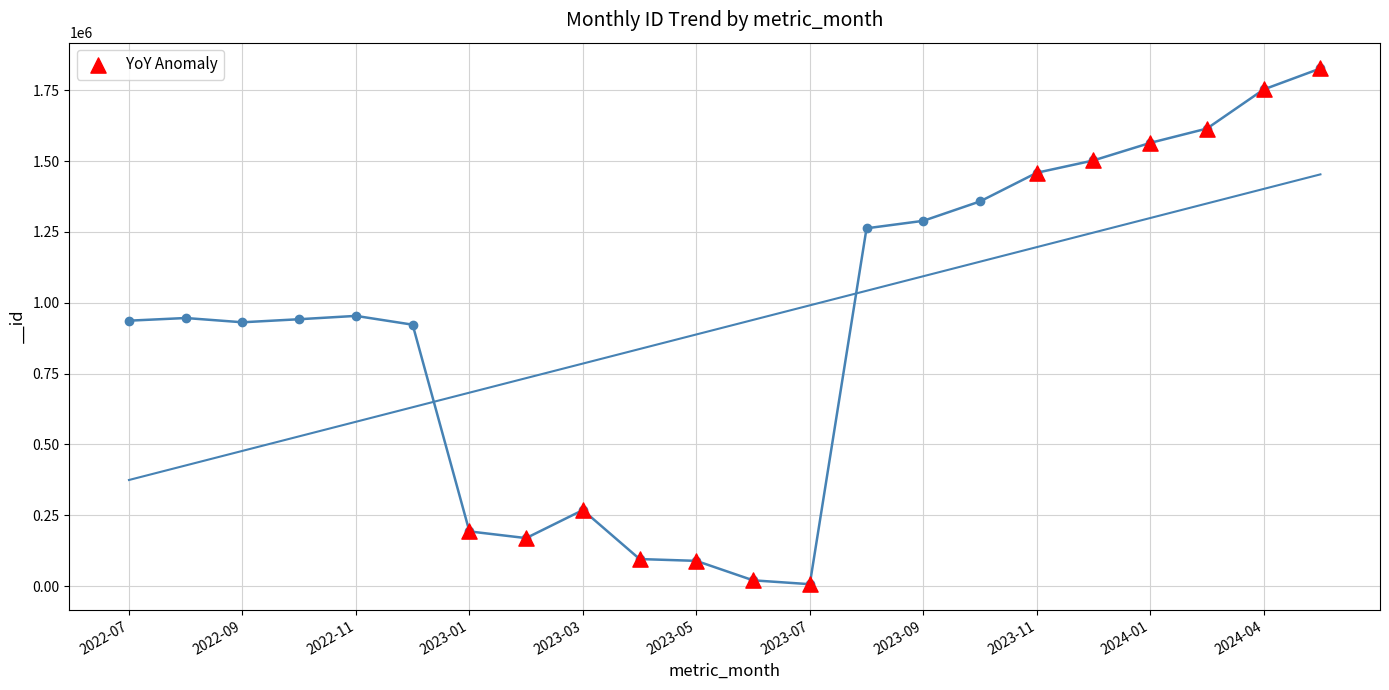

What Y value in the scatter plot is closest to 916749?

1458646